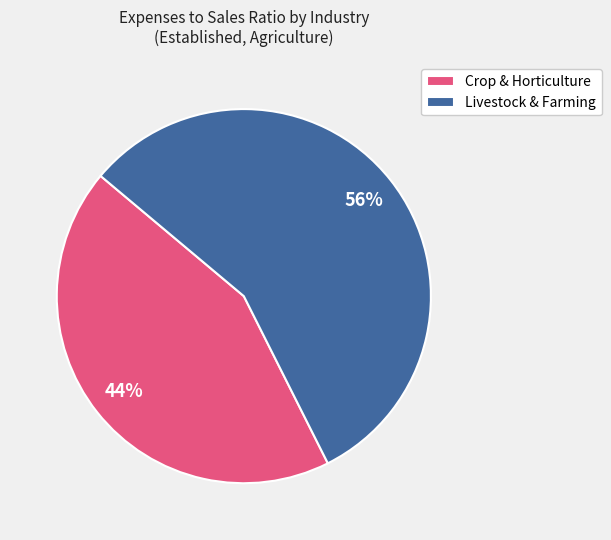

How many slices are in this pie chart?

2